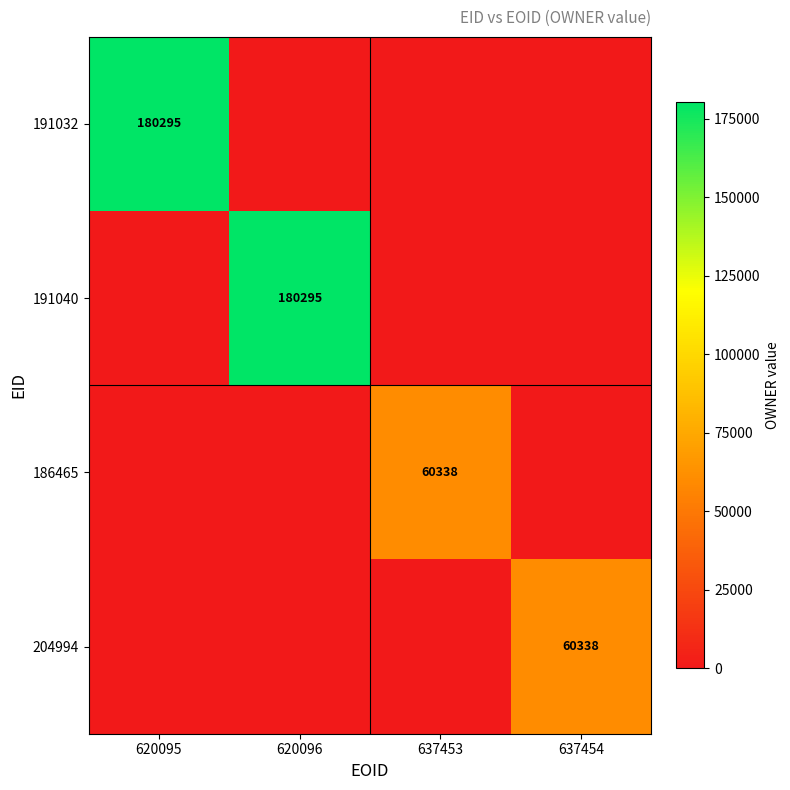

The value of 204994 at 637454 is 60338. True or false?

True